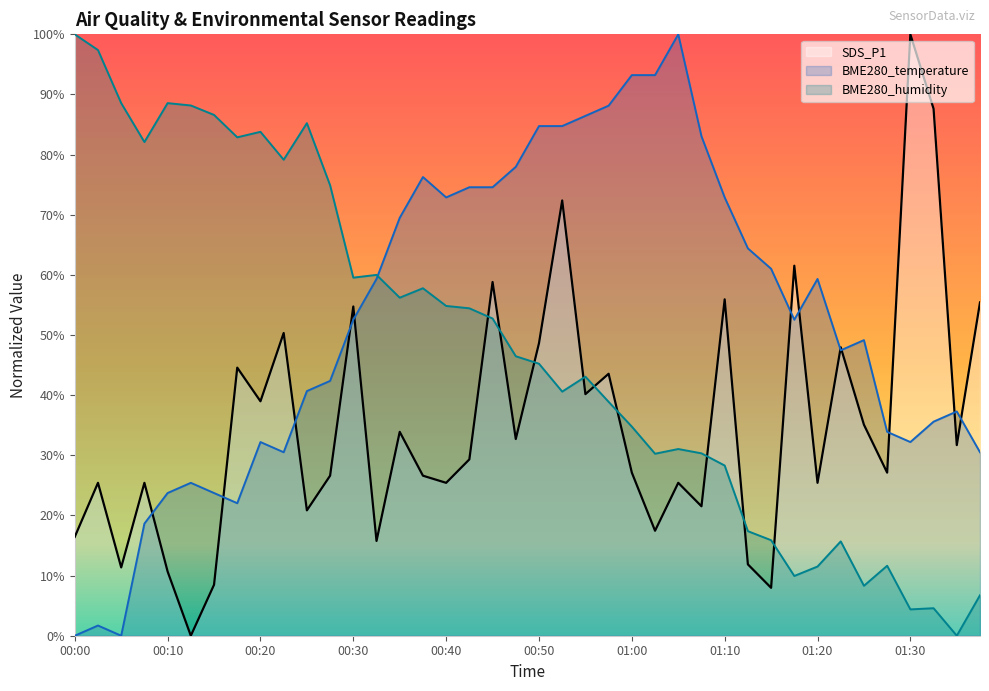

The value of BME280_temperature at 00:03 is 1.7. True or false?

True